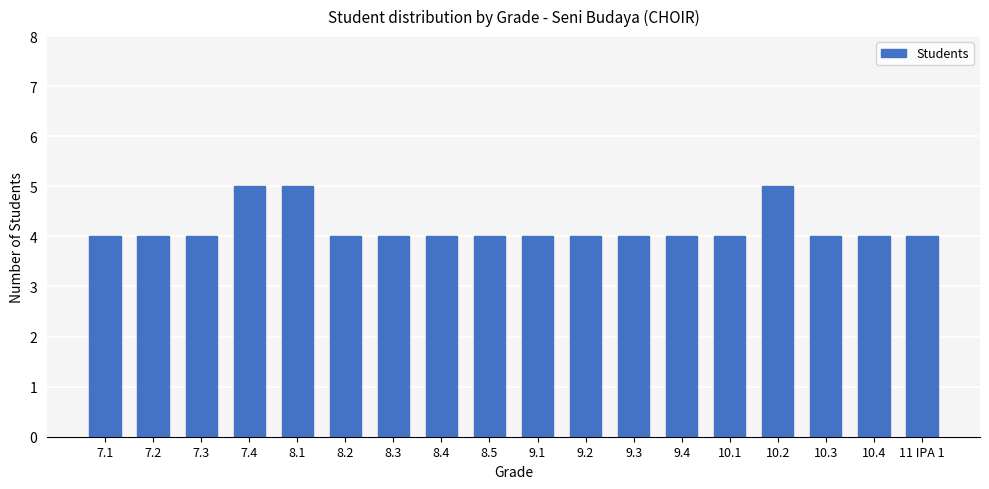

Count the values in the range 4 to 5.

18